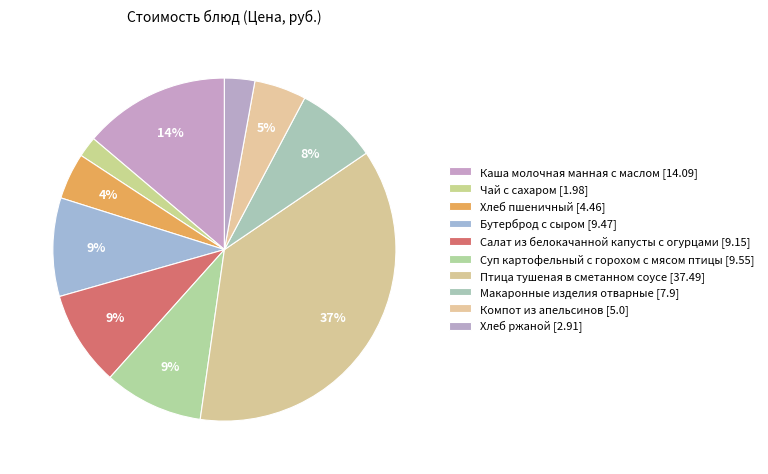

What percentage is the Чай с сахаром slice, to the nearest percent?

2%